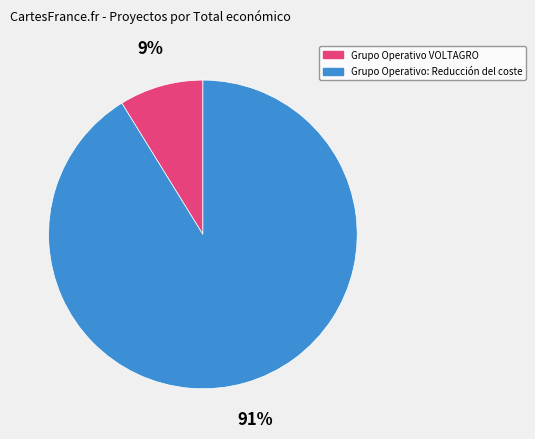

Which category has the biggest portion of the pie?

Grupo Operativo: Reducción del coste